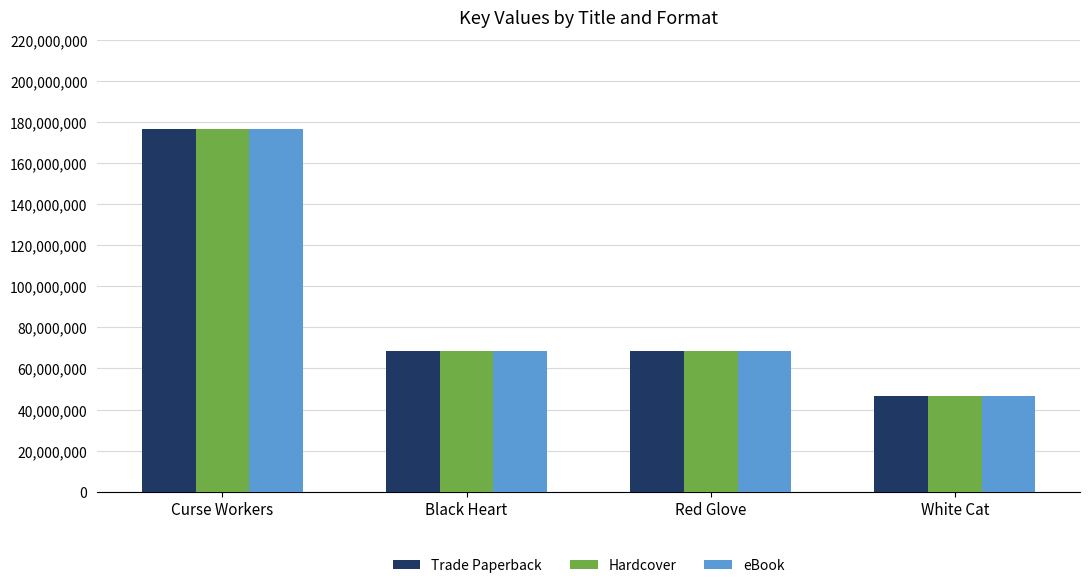

Where does the Hardcover series first go above 68736496?

Curse Workers